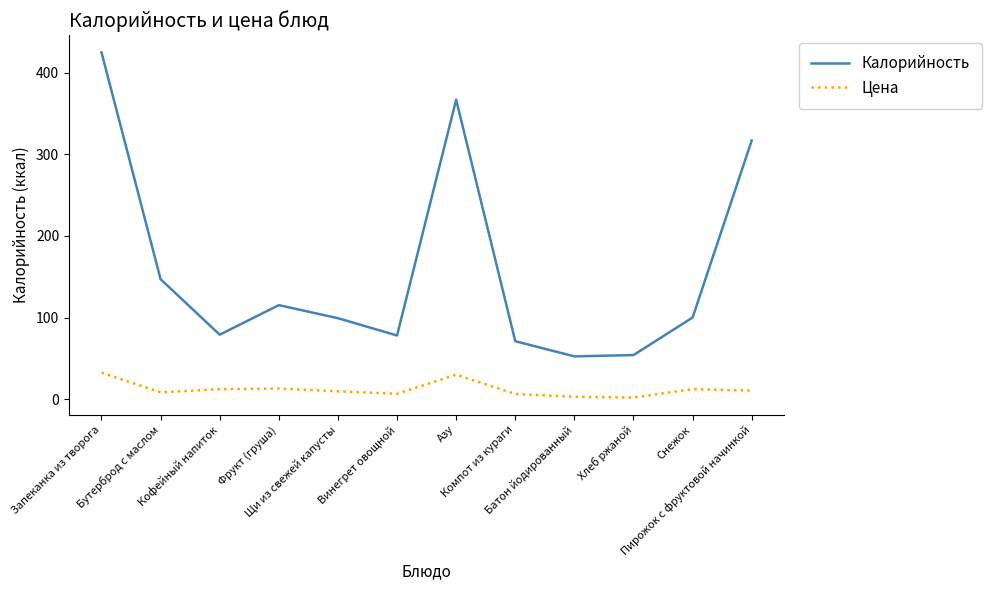

Count the number of categories in the chart.

12